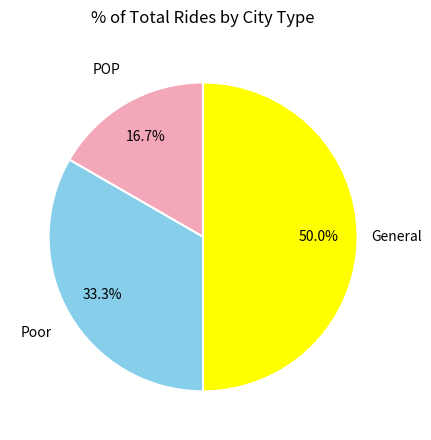

The Poor slice represents 33% of the pie. True or false?

True